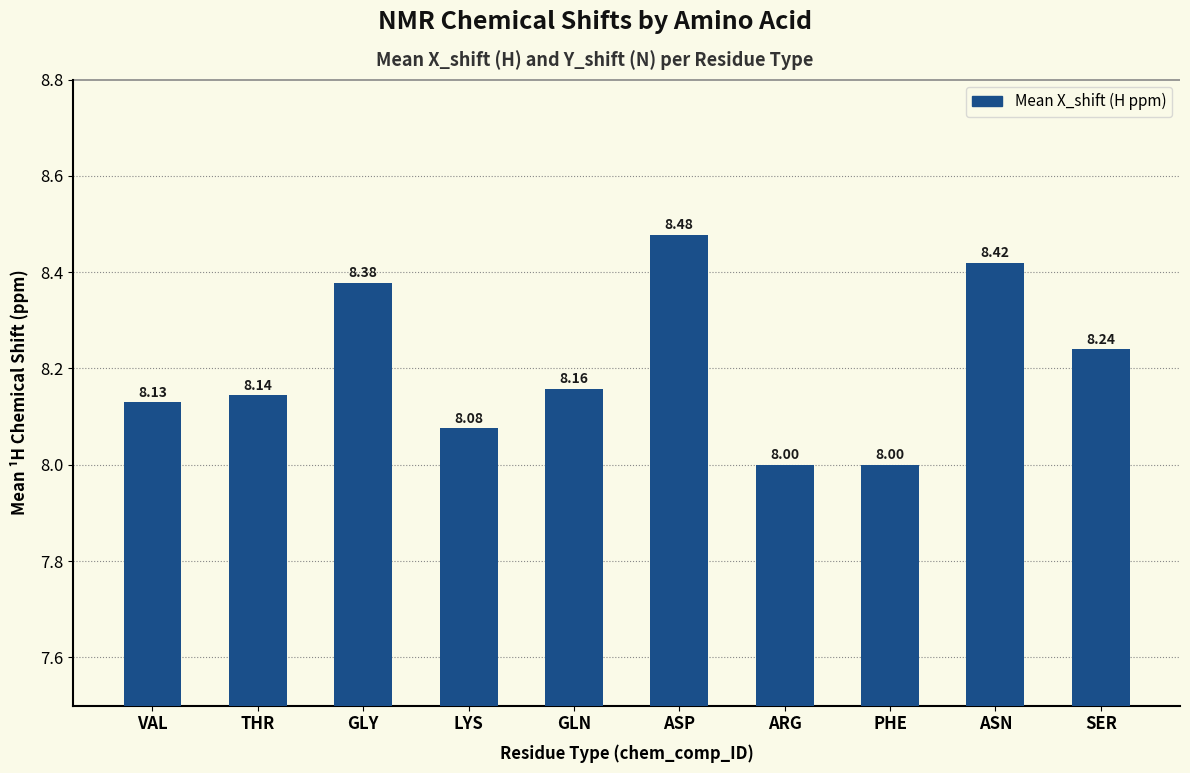

What position from the left is PHE?

8